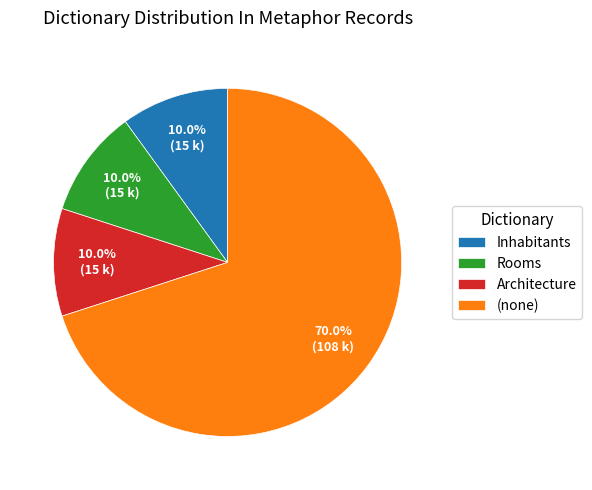

Approximately how many times larger is the value at Architecture compared to Rooms?

1.0